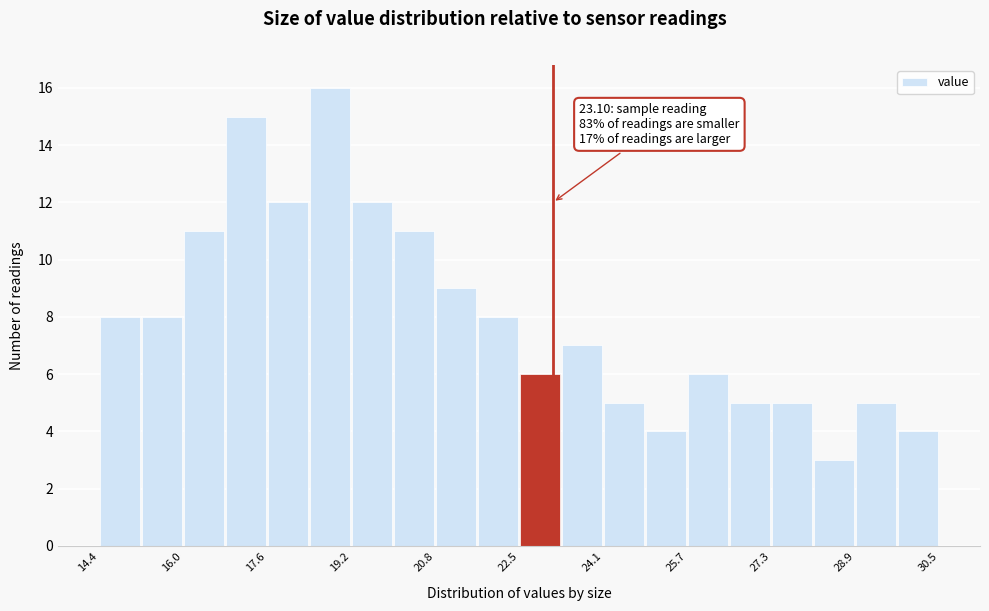

Over which range of the x-axis is the bar tallest?

18.4 to 19.2